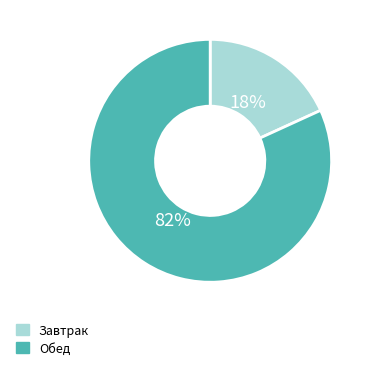

Is there a majority slice in this chart?

Yes